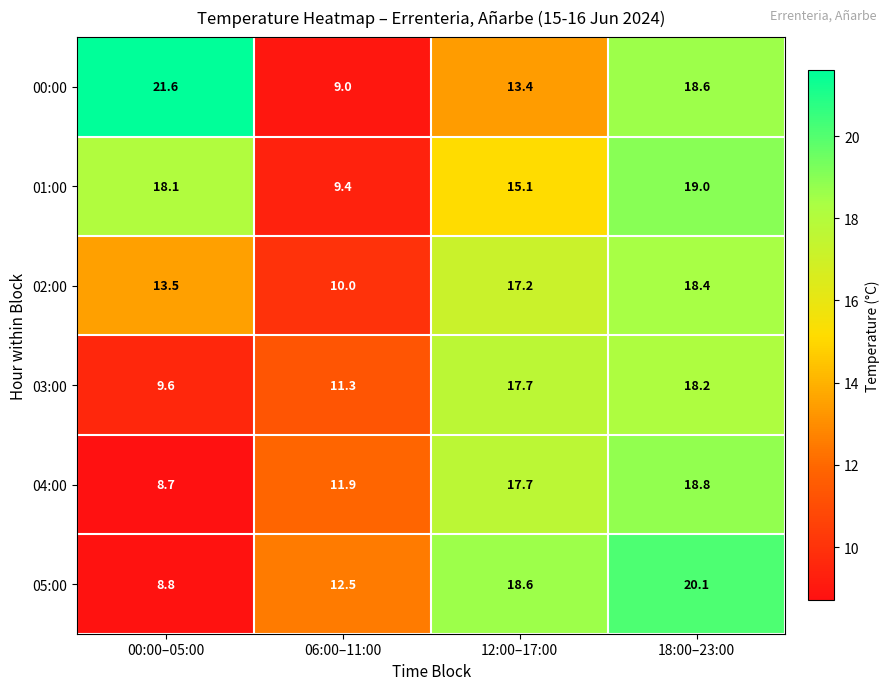

Where does the 02:00 series first go above 17?

12:00–17:00